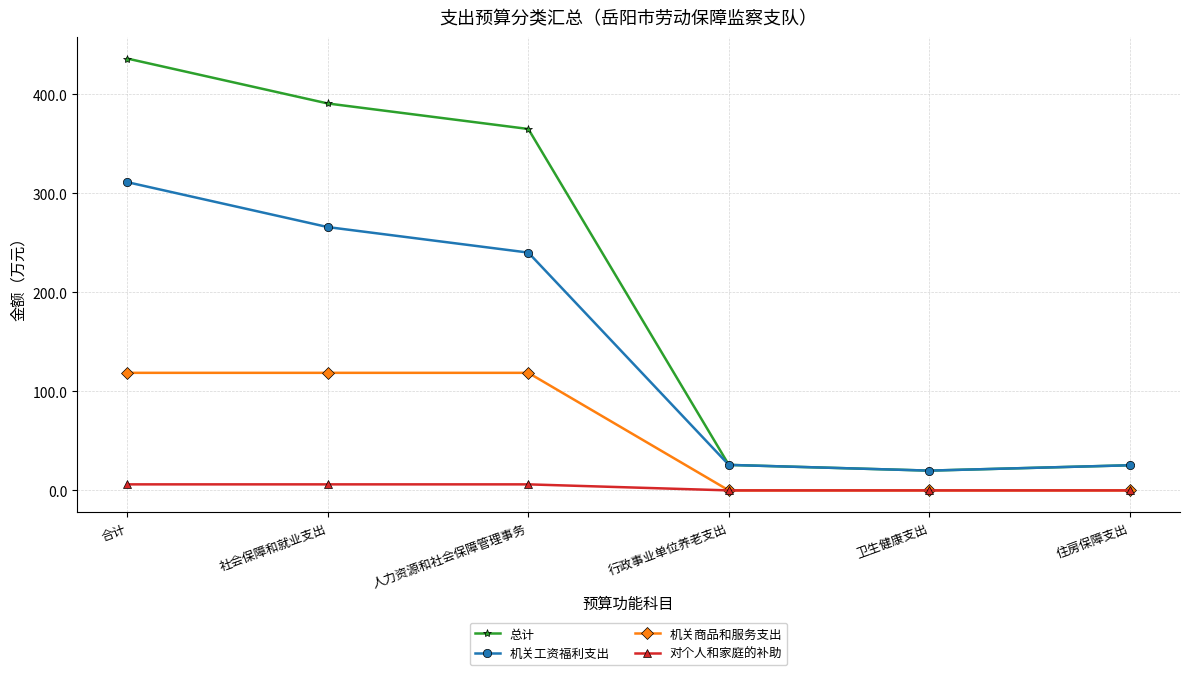

True or false: 机关工资福利支出 and 机关商品和服务支出 cross at least once.

False